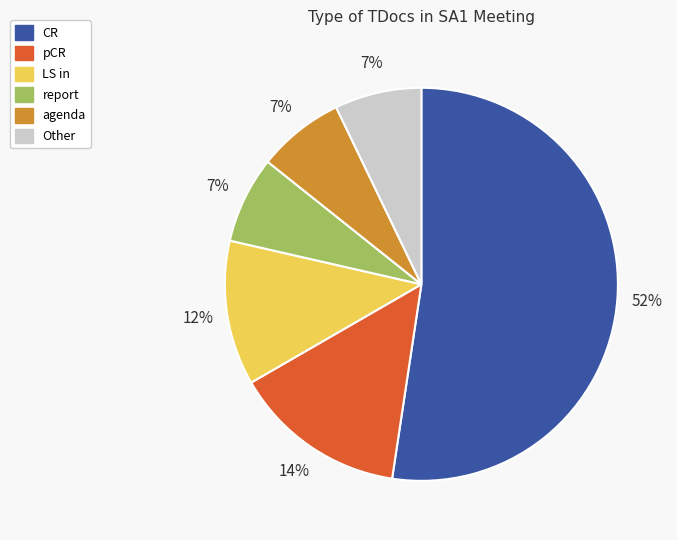

How many segments does this pie chart have?

6